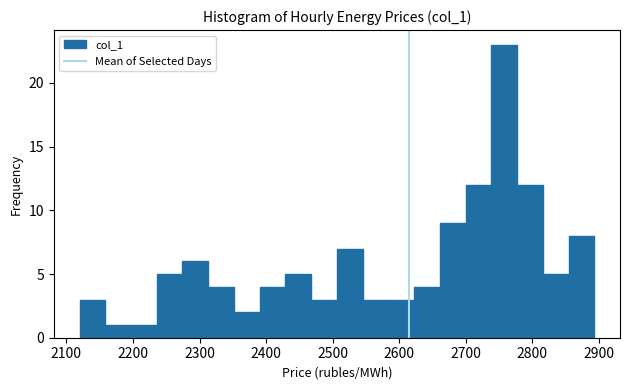

Read against the x-axis, roughly where is the centre of the tallest bar?

2760